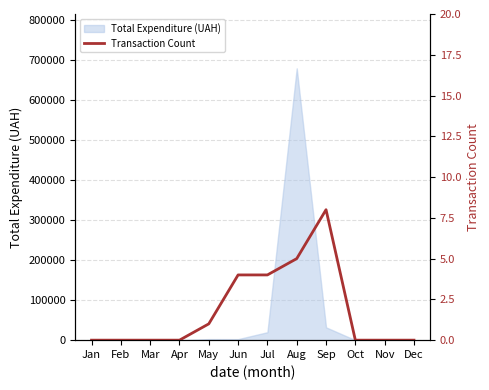

Reading right to left, what are all the values shown in this chart?

Dec=0	Nov=0	Oct=0	Sep=8	Aug=5	Jul=4	Jun=4	May=1	Apr=0	Mar=0	Feb=0	Jan=0